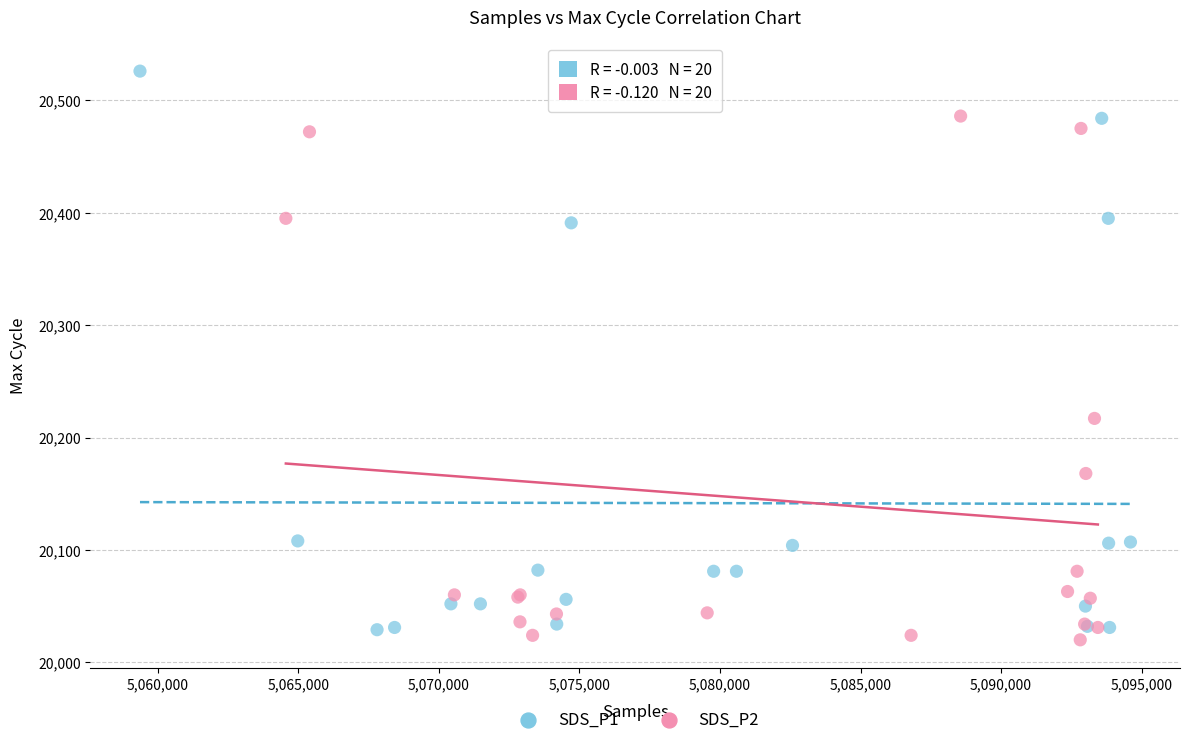

What are all the series names shown in the legend?

SDS_P1, SDS_P2